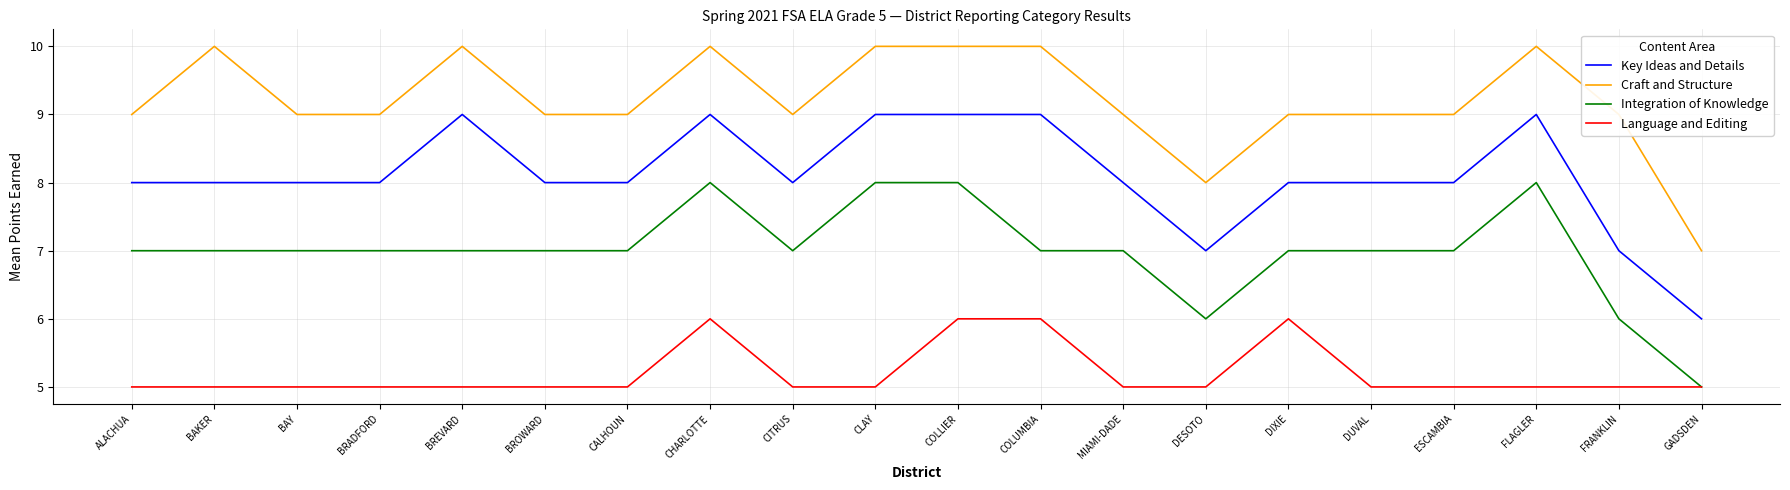

What position from the right is BREVARD?

16